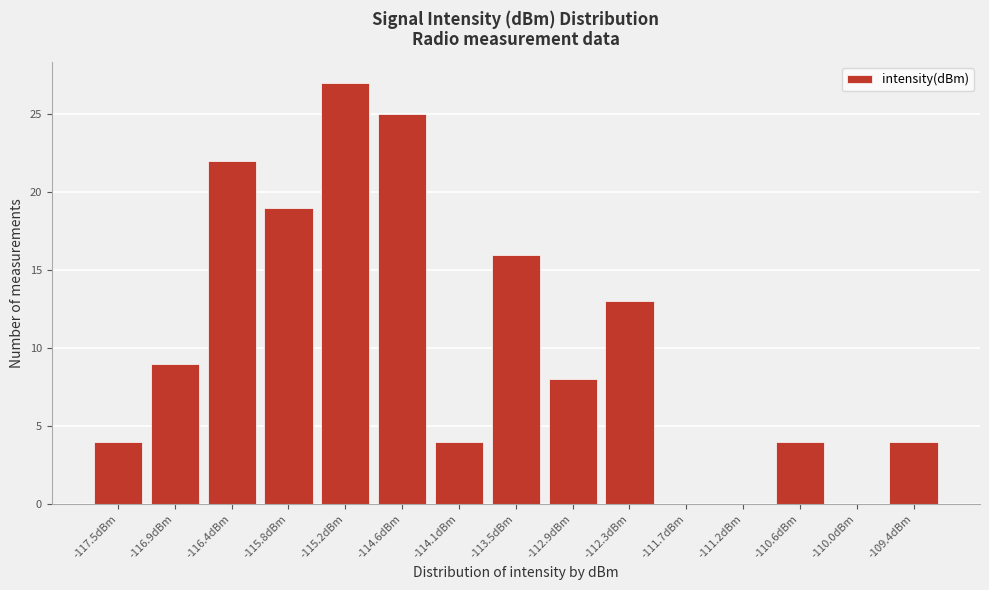

Reading left to right, list all the values displayed in this chart.

-117.5dBm=4	-116.9dBm=9	-116.4dBm=22	-115.8dBm=19	-115.2dBm=27	-114.6dBm=25	-114.1dBm=4	-113.5dBm=16	-112.9dBm=8	-112.3dBm=13	-111.7dBm=0	-111.2dBm=0	-110.6dBm=4	-110.0dBm=0	-109.4dBm=4